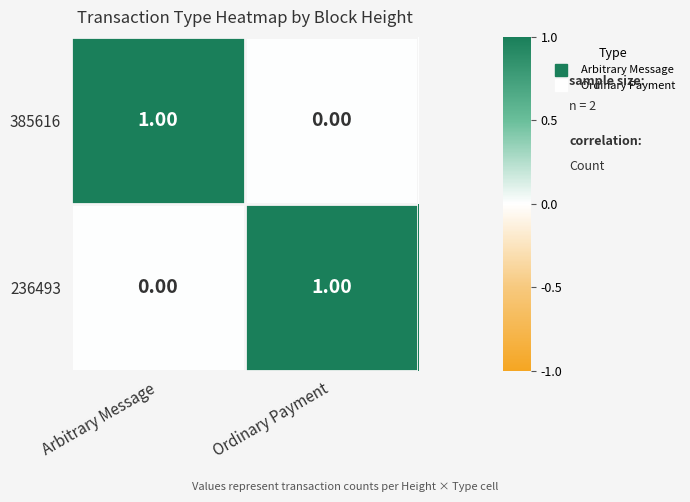

Which category has the highest value in the 385616 series?

Arbitrary Message